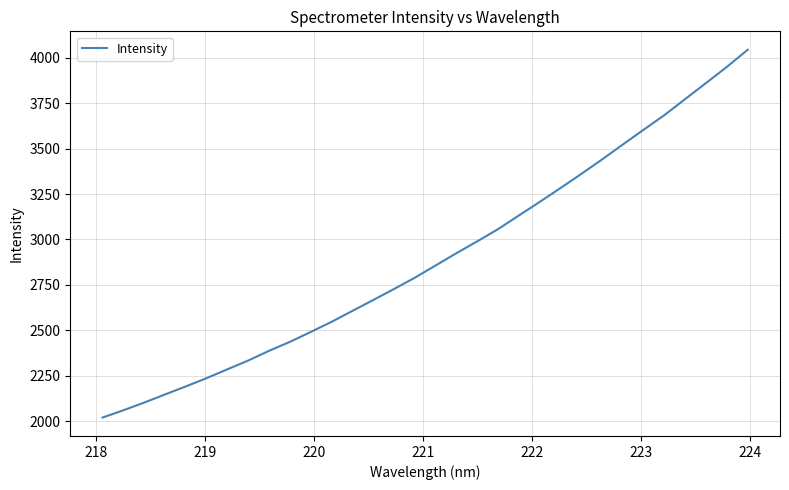

What is the difference between the maximum and minimum values?

2026.0